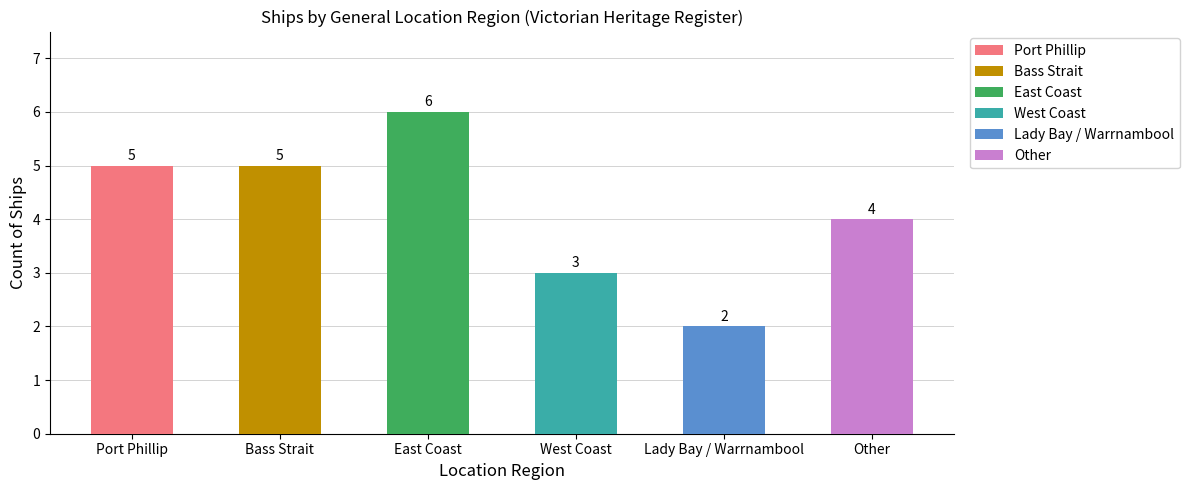

Reading left to right, list all the values displayed in this chart.

5	5	6	3	2	4